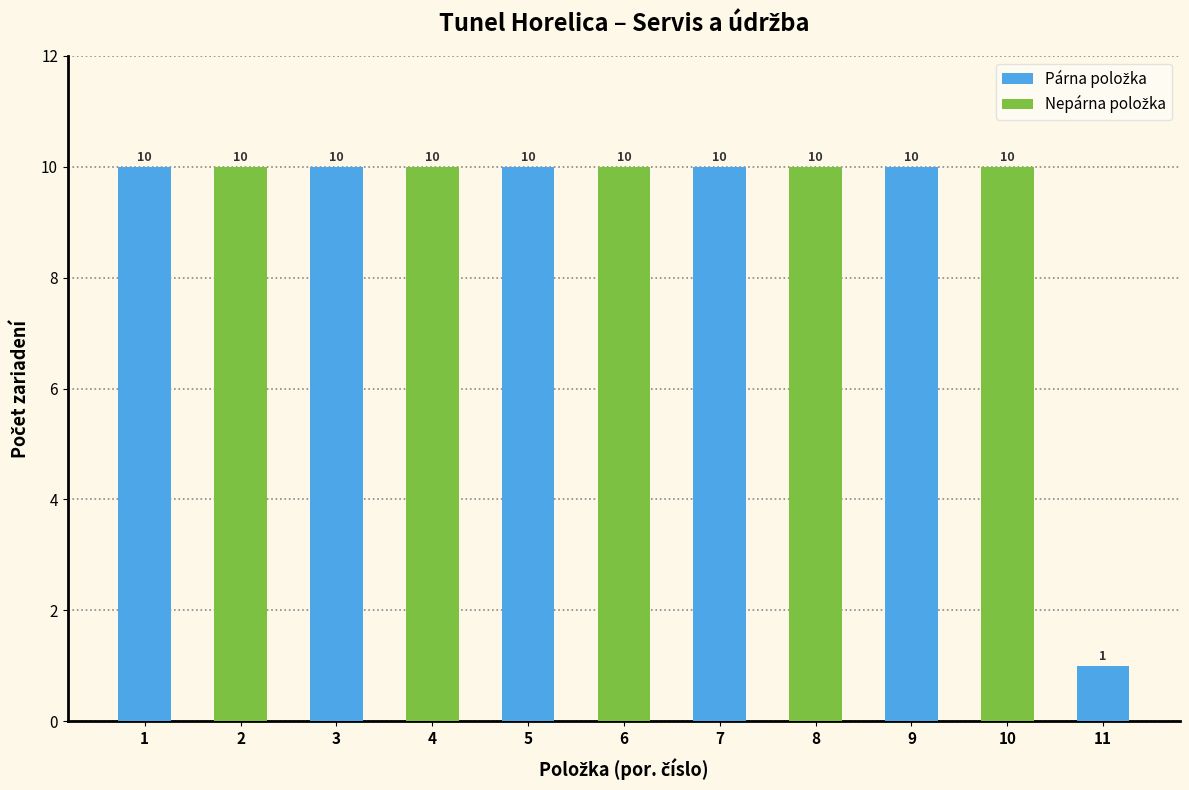

Reading left to right, transcribe all the data shown in this chart.

10	10	10	10	10	10	10	10	10	10	1